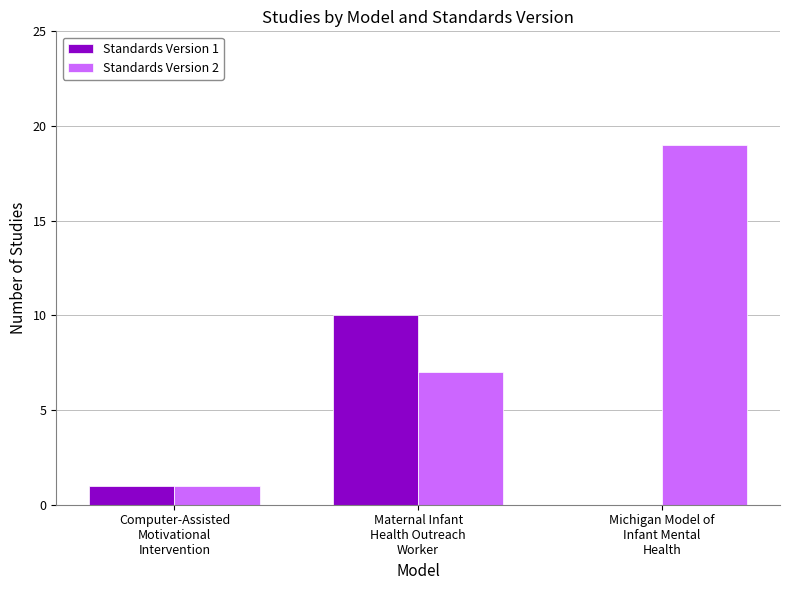

What is the maximum value for Standards Version 2?

19